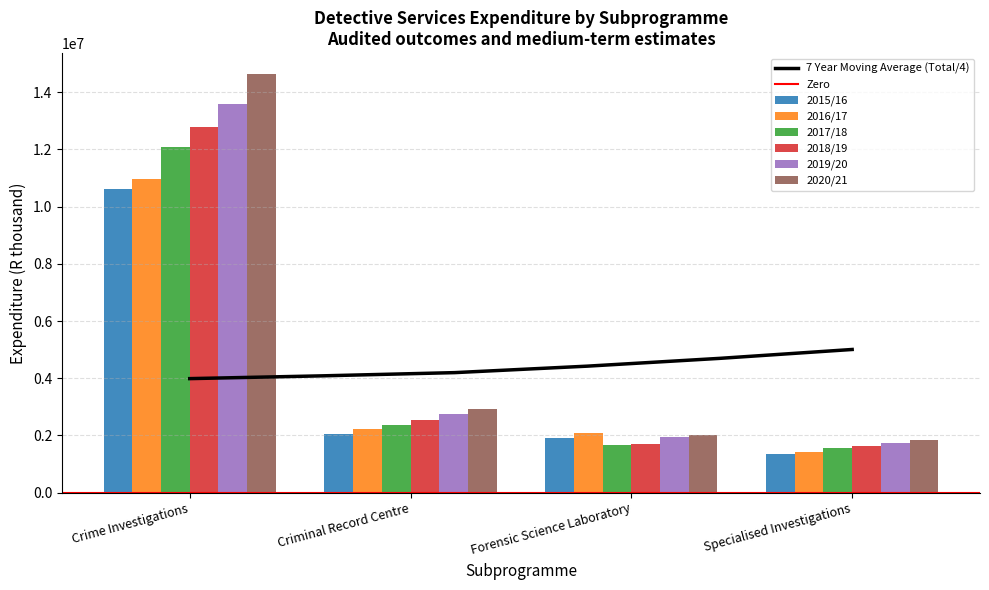

Which has a higher value, Forensic Science Laboratory or Specialised Investigations?

Forensic Science Laboratory